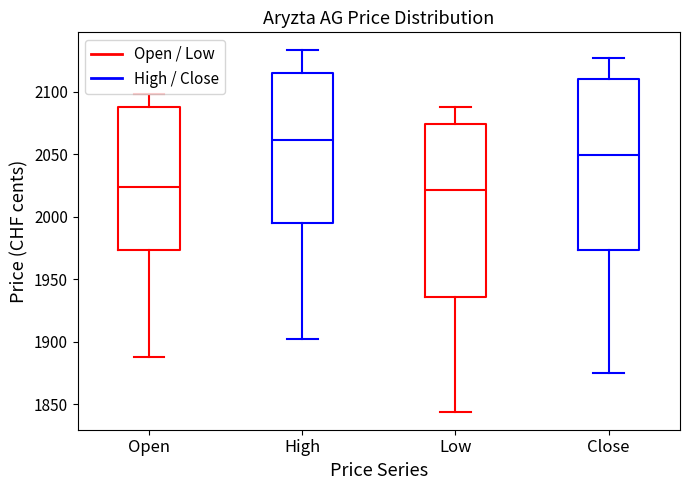

Reading left to right, read every box against the y-axis: the position of its median line, the range the box covers, and the ends of its whiskers. The values are not printed on the chart, so give them approximately, as read against the axis.

Open: median 2025, box 1975 to 2090, whiskers 1890 to 2100
High: median 2060, box 1995 to 2115, whiskers 1900 to 2135
Low: median 2020, box 1935 to 2075, whiskers 1845 to 2090
Close: median 2050, box 1975 to 2110, whiskers 1875 to 2125